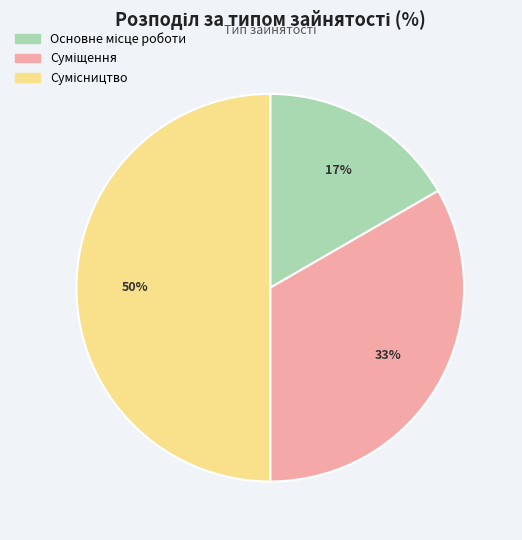

To the nearest percent, what is the difference between the largest and smallest slice percentages?

33%